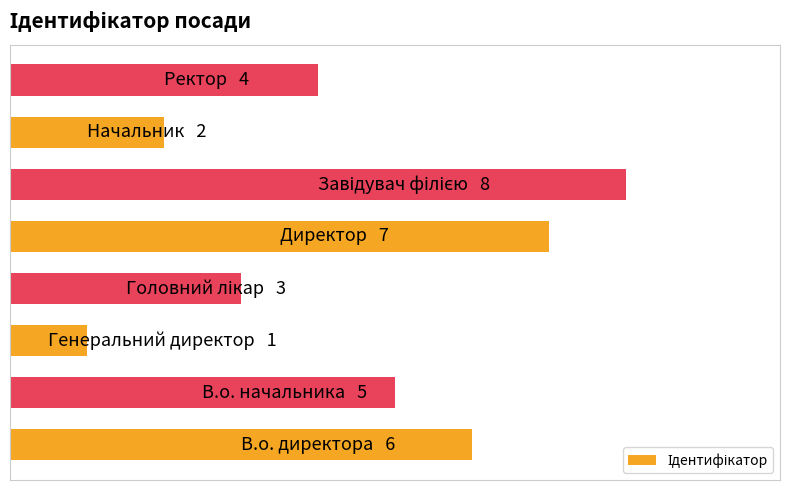

What is the maximum value shown in the chart?

8